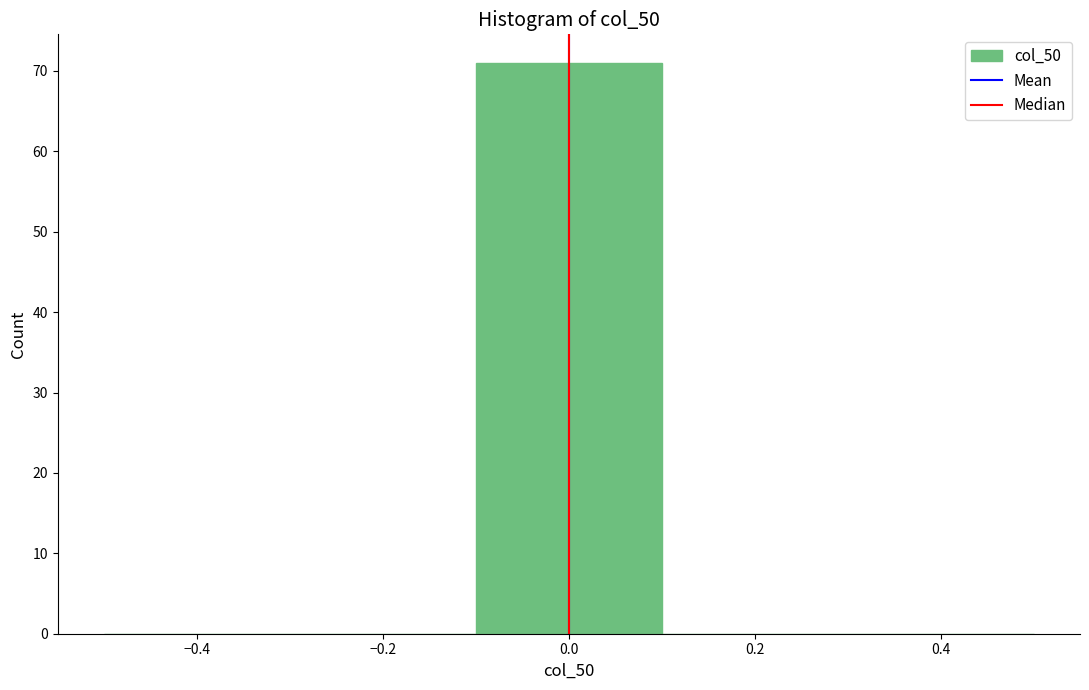

Reading left to right, transcribe this chart: for each bar, give the range it covers on the x-axis and its height. The values are not printed on the chart, so give them approximately, as read against the axis.

-0.5 to -0.3: 0
-0.3 to -0.1: 0
-0.1 to 0.1: 71
0.1 to 0.3: 0
0.3 to 0.5: 0